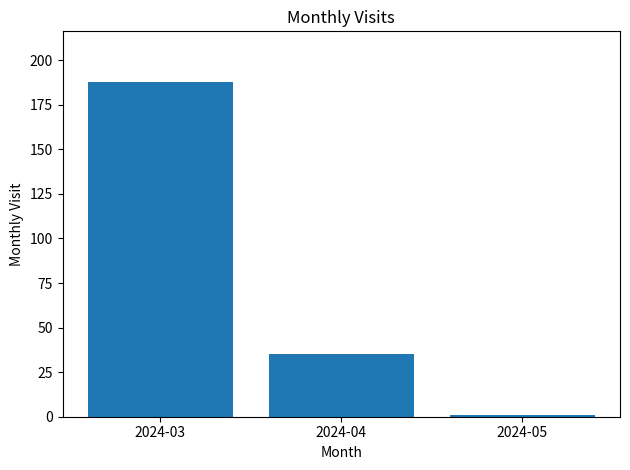

What is the difference between the values at 2024-04 and 2024-05?

34